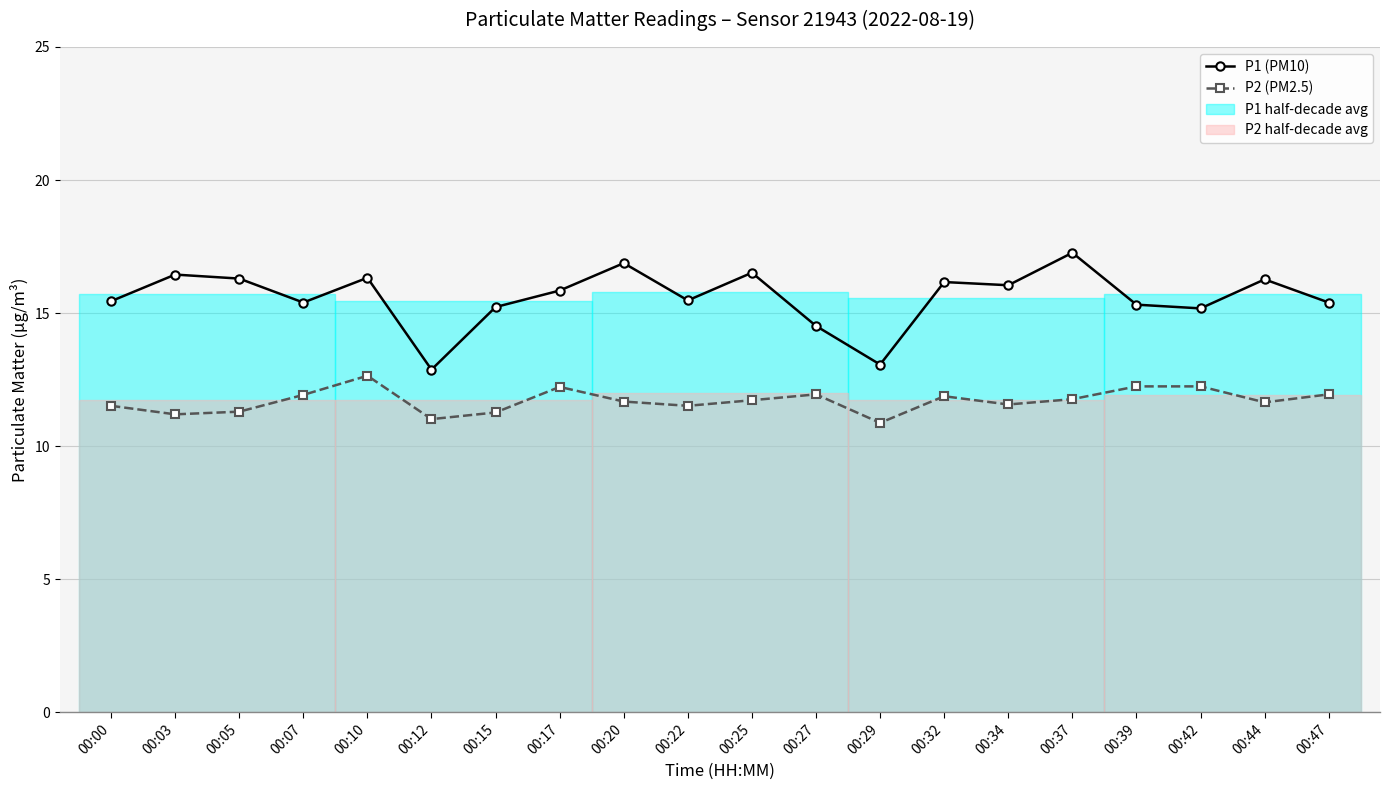

Which series has the largest total across all categories?

P1 (PM10)